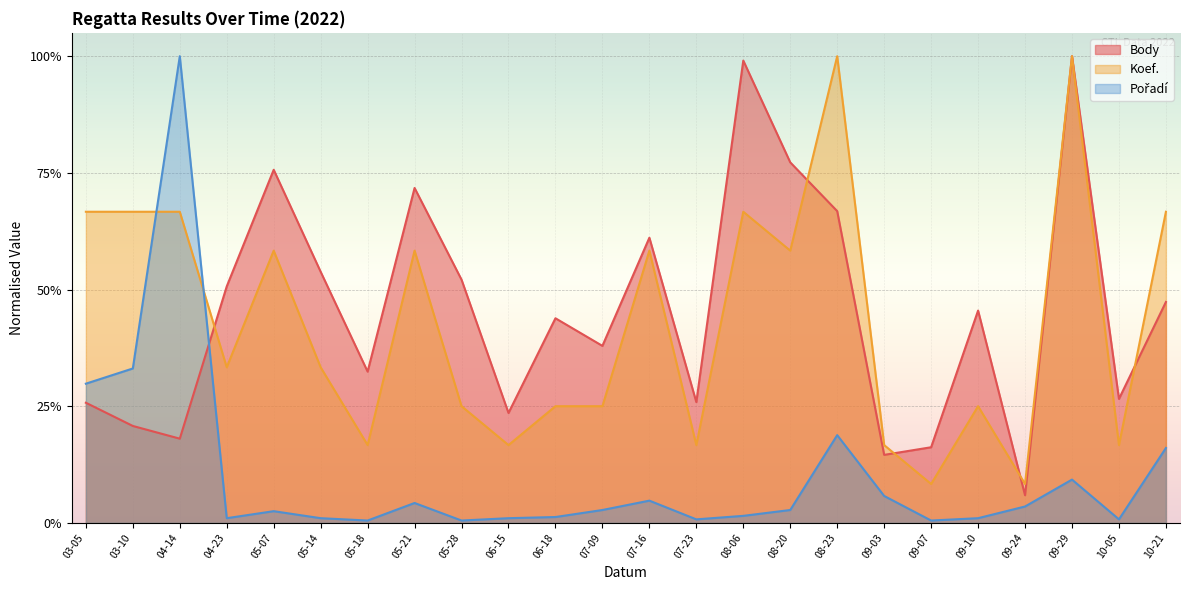

How many interior local peaks does the Pořadí series have?

6